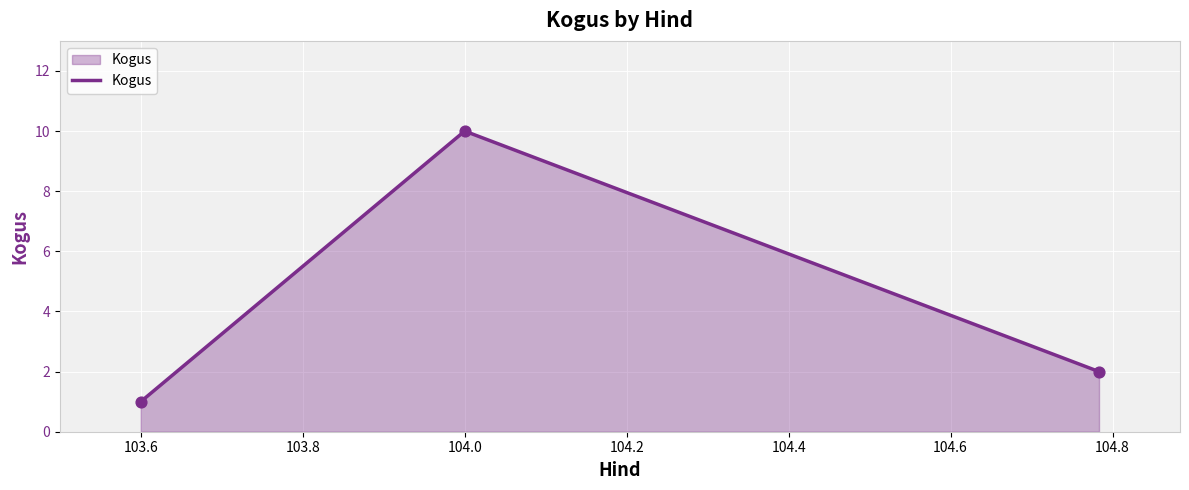

What is the greatest value displayed?

10